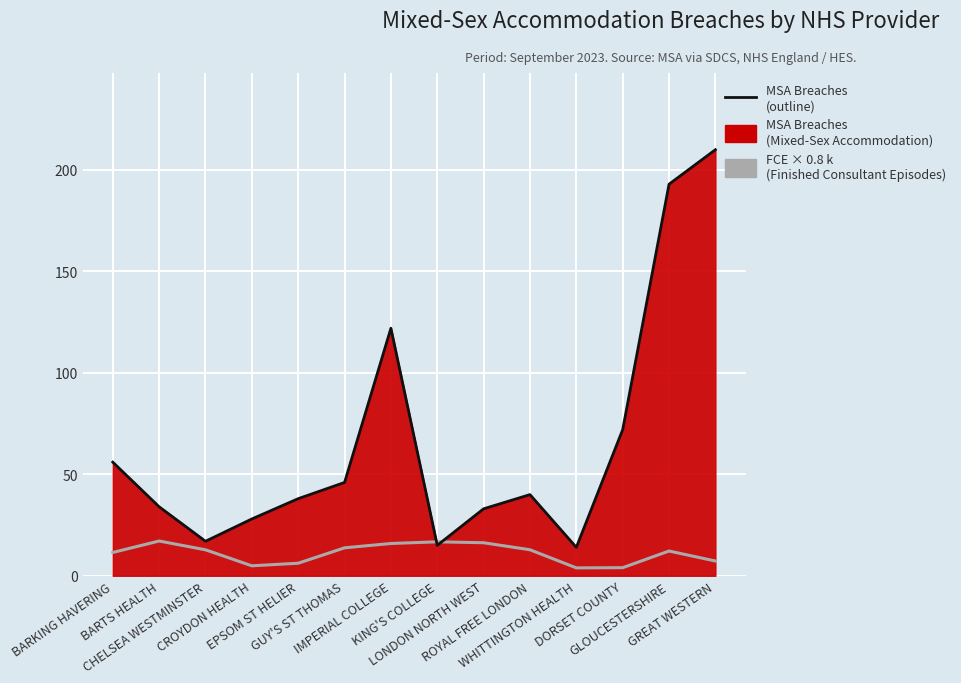

How many interior local valleys does the FCE × 0.8 k (Finished Consultant Episodes) series have?

2